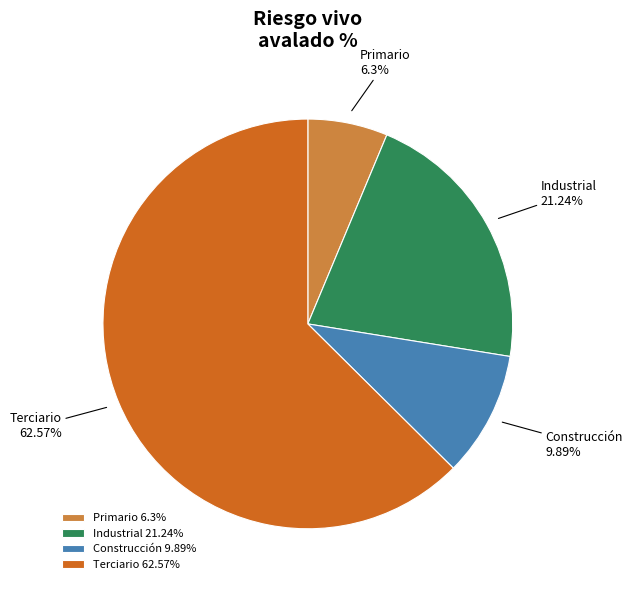

Is there a majority slice in this chart?

Yes